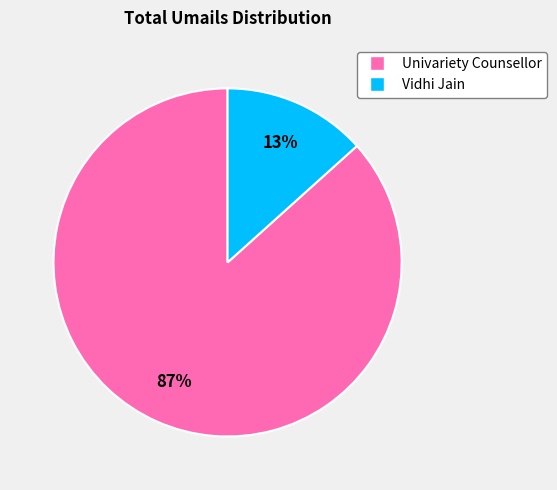

The Vidhi Jain slice represents 2% of the pie. True or false?

False